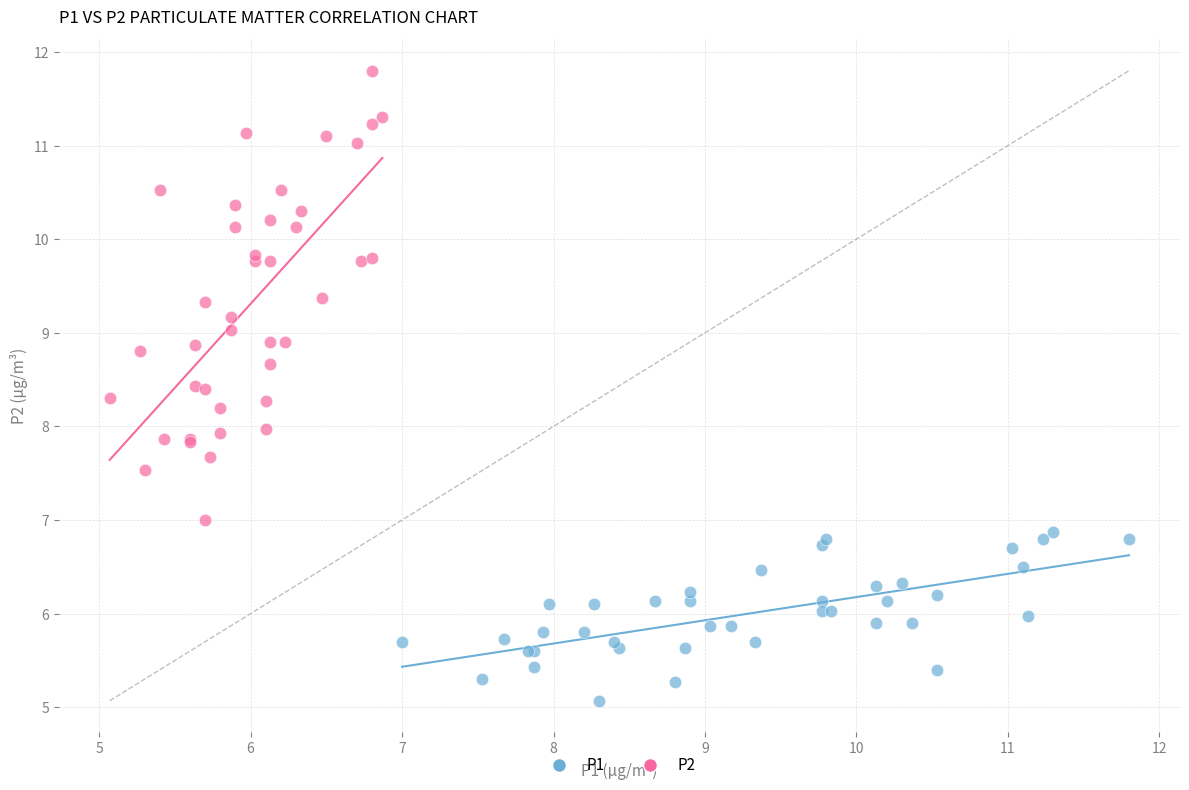

Which series contains the lowest Y value?

P1